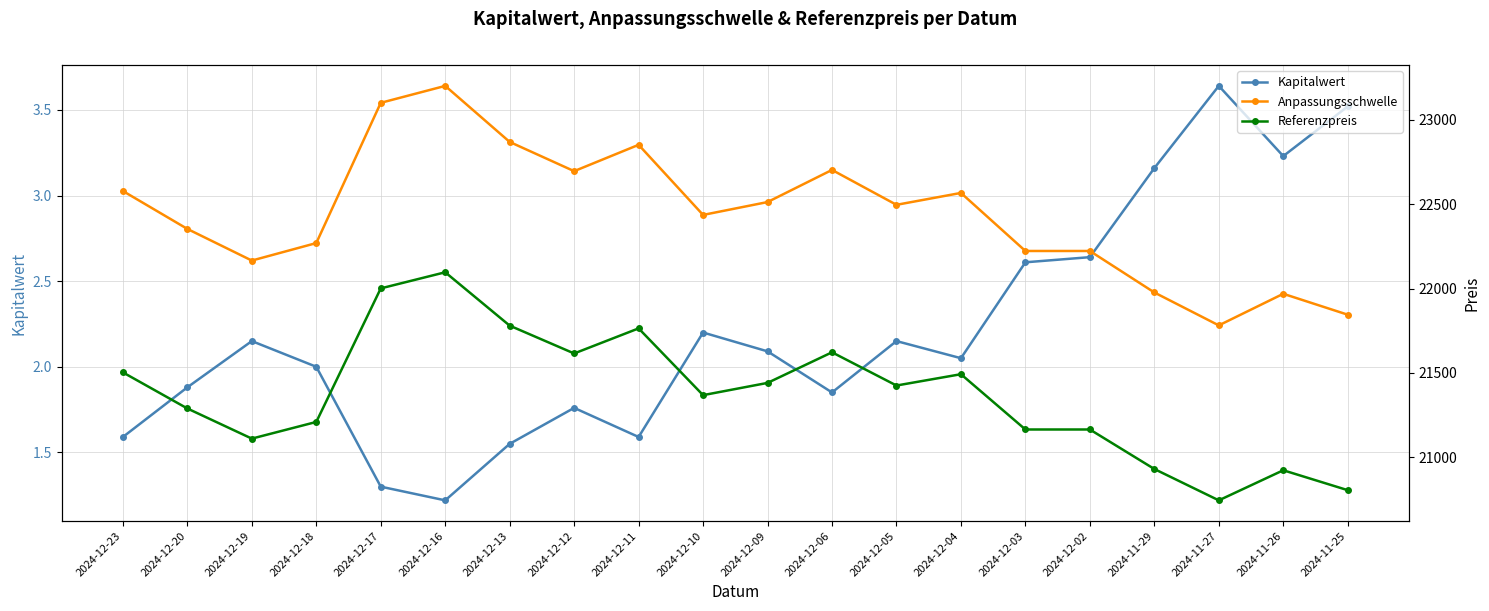

Between 2024-12-23 and 2024-11-26, which is larger?

2024-11-26